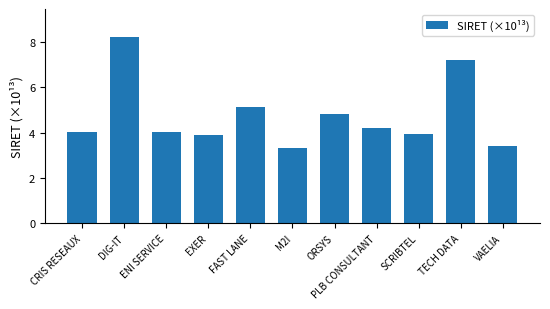

What is the approximate value at ORSYS?

4.8